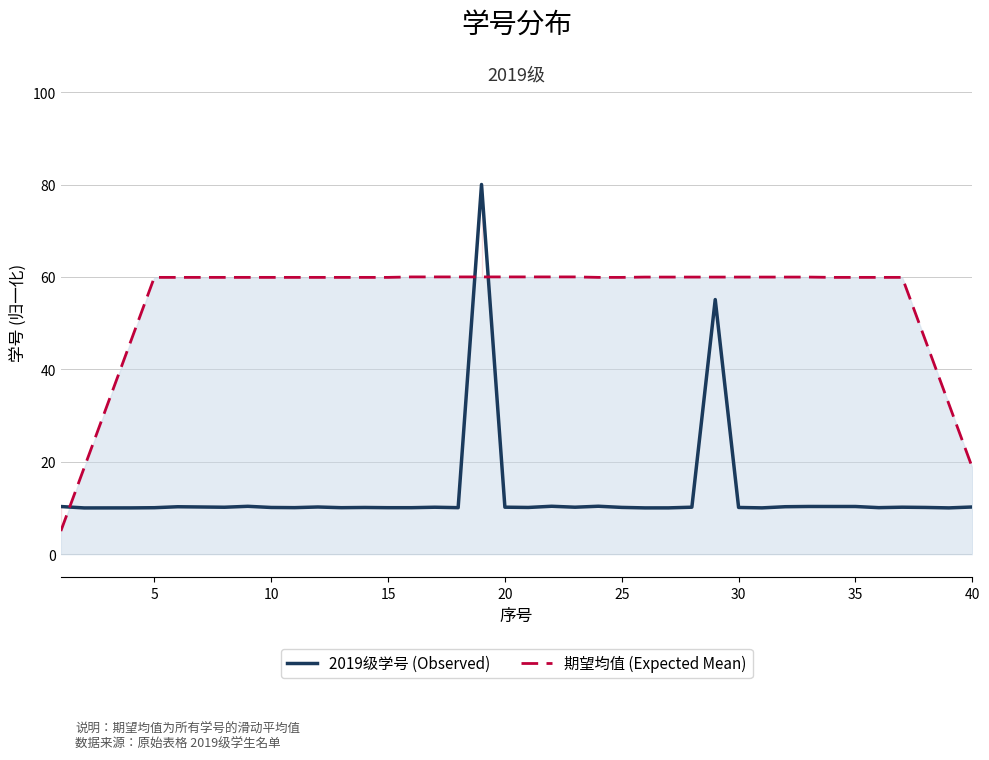

True or false: 期望均值 (Expected Mean) has more than 2 points higher than both neighbors.

True